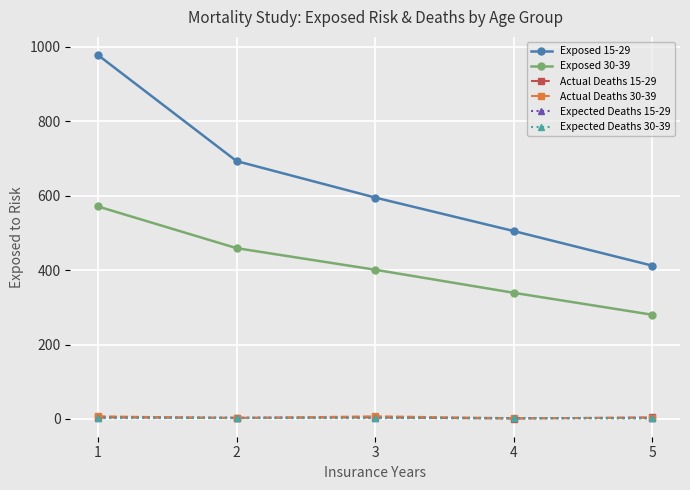

Read the Exposed 15-29 value at 5.

412.0